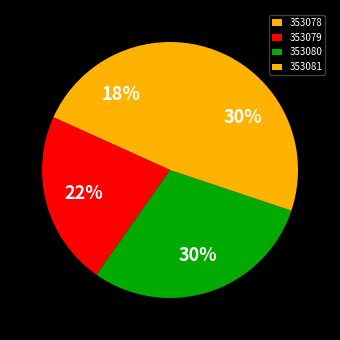

To the nearest percent, what is the difference between the 353080 and 353078 slice percentages?

11%